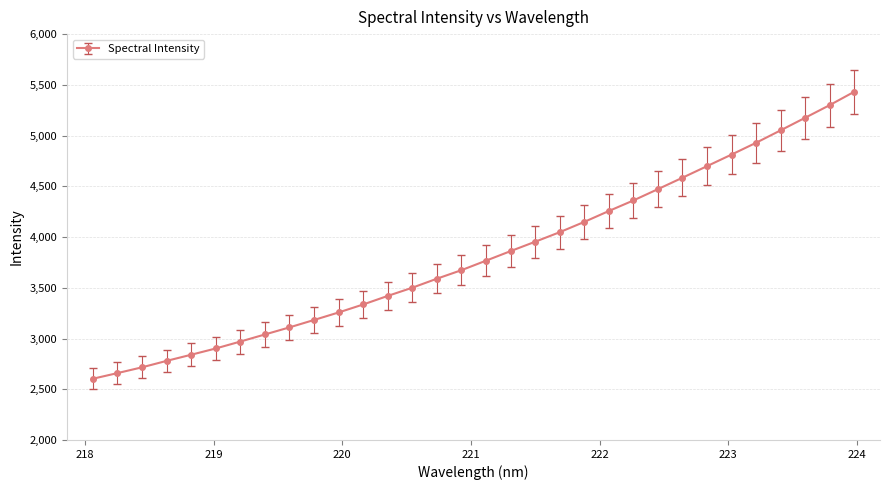

What is the maximum value shown in the chart?

5432.0